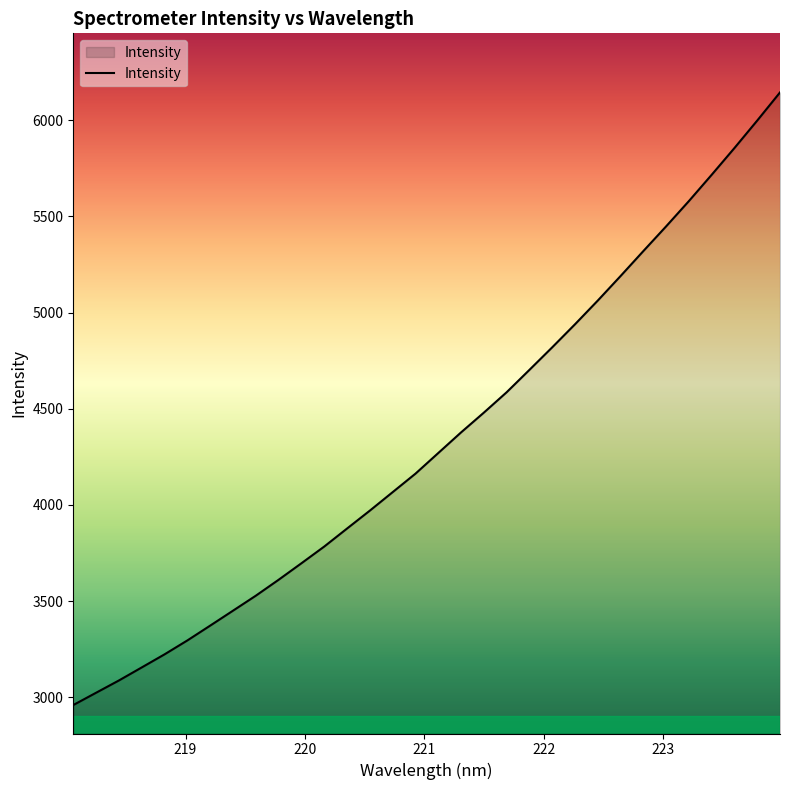

Count the number of data series in this chart.

1